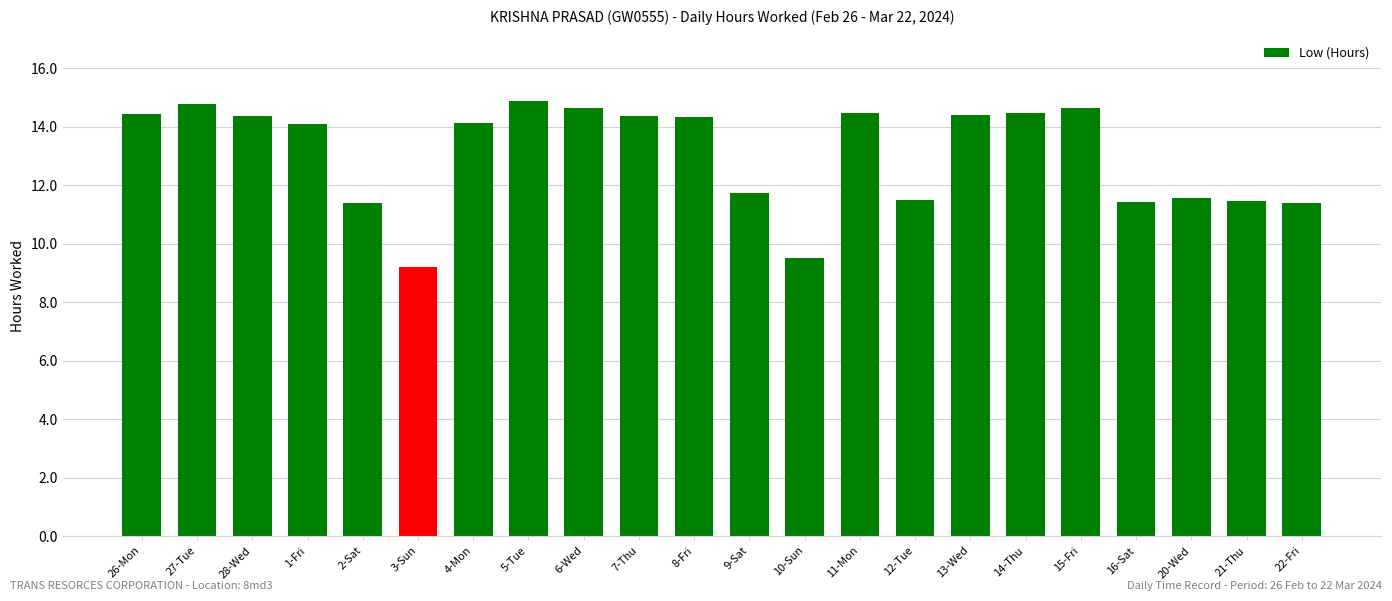

What value does the data have at 14-Thu?

14.5